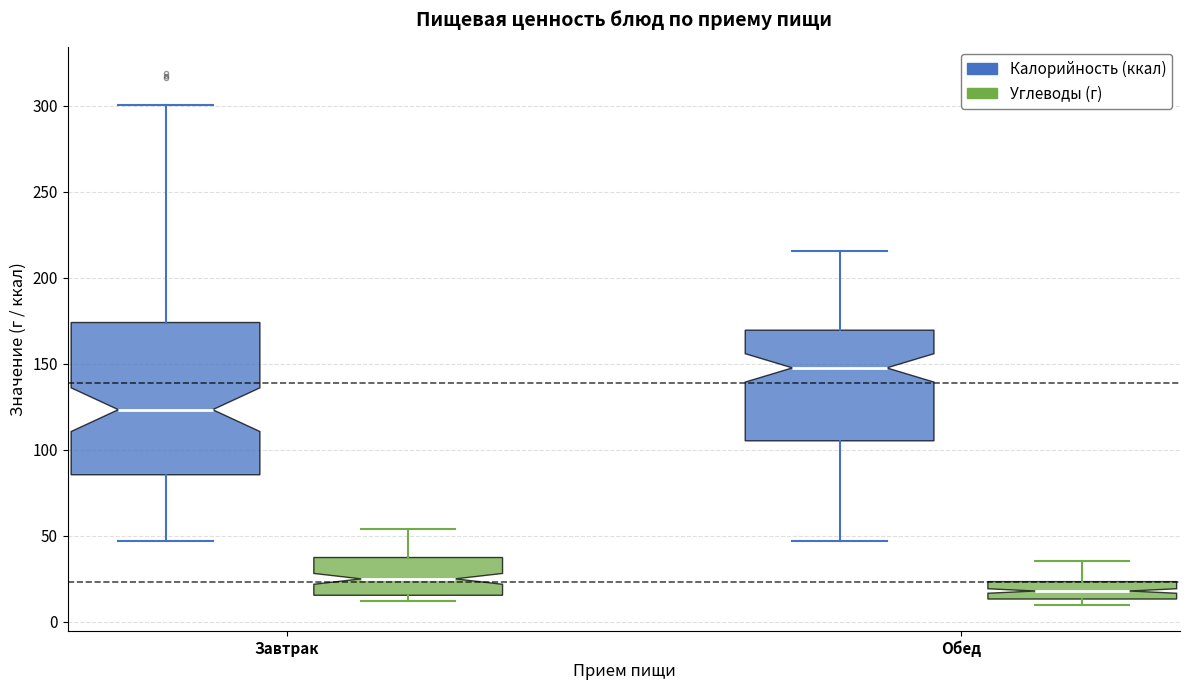

Where is the upper edge of the box for Завтрак (Углеводы (г)) on the y-axis? The values are not printed on the chart, so give them approximately, as read against the axis.

35